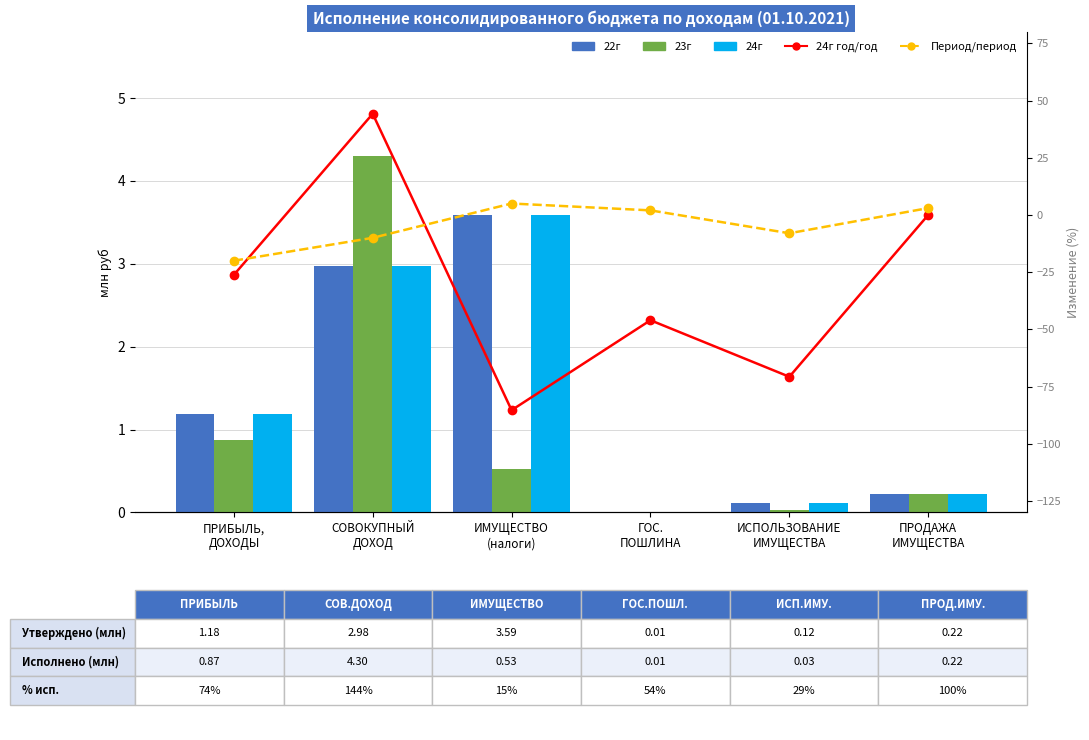

Reading left to right, extract all data points from this chart.

22г: ПРИБЫЛЬ,
ДОХОДЫ=1.2	СОВОКУПНЫЙ
ДОХОД=3.0	ИМУЩЕСТВО
(налоги)=3.6	ГОС.
ПОШЛИНА=0.0	ИСПОЛЬЗОВАНИЕ
ИМУЩЕСТВА=0.1	ПРОДАЖА
ИМУЩЕСТВА=0.2
23г: ПРИБЫЛЬ,
ДОХОДЫ=0.9	СОВОКУПНЫЙ
ДОХОД=4.3	ИМУЩЕСТВО
(налоги)=0.5	ГОС.
ПОШЛИНА=0.0	ИСПОЛЬЗОВАНИЕ
ИМУЩЕСТВА=0.0	ПРОДАЖА
ИМУЩЕСТВА=0.2
24г: ПРИБЫЛЬ,
ДОХОДЫ=1.2	СОВОКУПНЫЙ
ДОХОД=3.0	ИМУЩЕСТВО
(налоги)=3.6	ГОС.
ПОШЛИНА=0.0	ИСПОЛЬЗОВАНИЕ
ИМУЩЕСТВА=0.1	ПРОДАЖА
ИМУЩЕСТВА=0.2
24г год/год: ПРИБЫЛЬ,
ДОХОДЫ=-26.2	СОВОКУПНЫЙ
ДОХОД=44.2	ИМУЩЕСТВО
(налоги)=-85.3	ГОС.
ПОШЛИНА=-46.0	ИСПОЛЬЗОВАНИЕ
ИМУЩЕСТВА=-70.7	ПРОДАЖА
ИМУЩЕСТВА=0.0
Период/период: ПРИБЫЛЬ,
ДОХОДЫ=-20.0	СОВОКУПНЫЙ
ДОХОД=-10.0	ИМУЩЕСТВО
(налоги)=5.0	ГОС.
ПОШЛИНА=2.0	ИСПОЛЬЗОВАНИЕ
ИМУЩЕСТВА=-8.0	ПРОДАЖА
ИМУЩЕСТВА=3.0